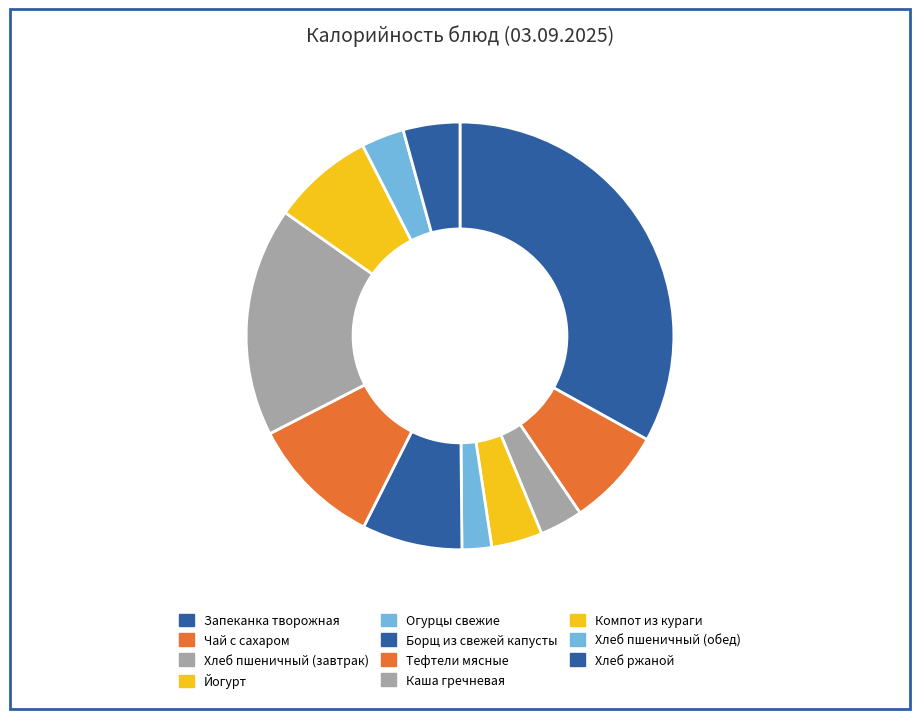

What is the smallest slice in the pie chart?

Огурцы свежие